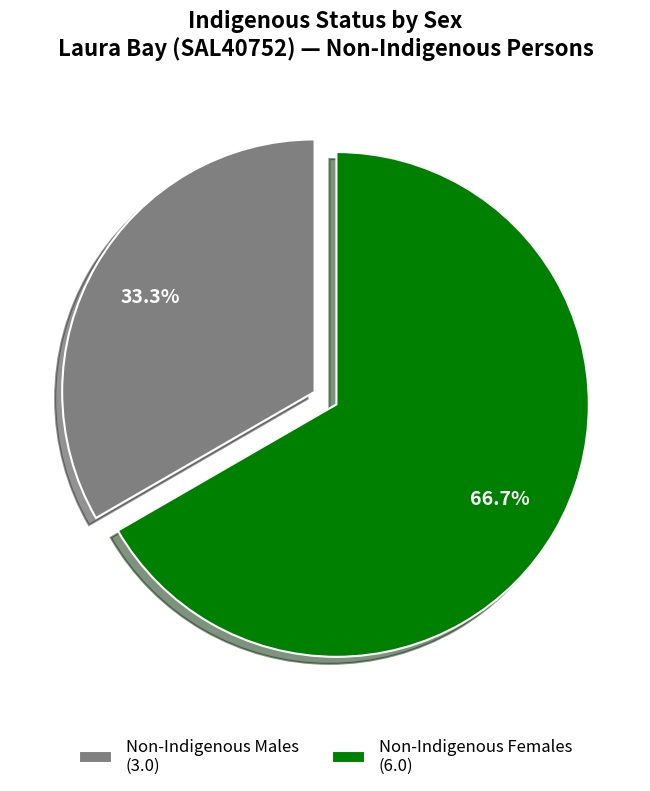

Does any single category account for the majority?

Yes